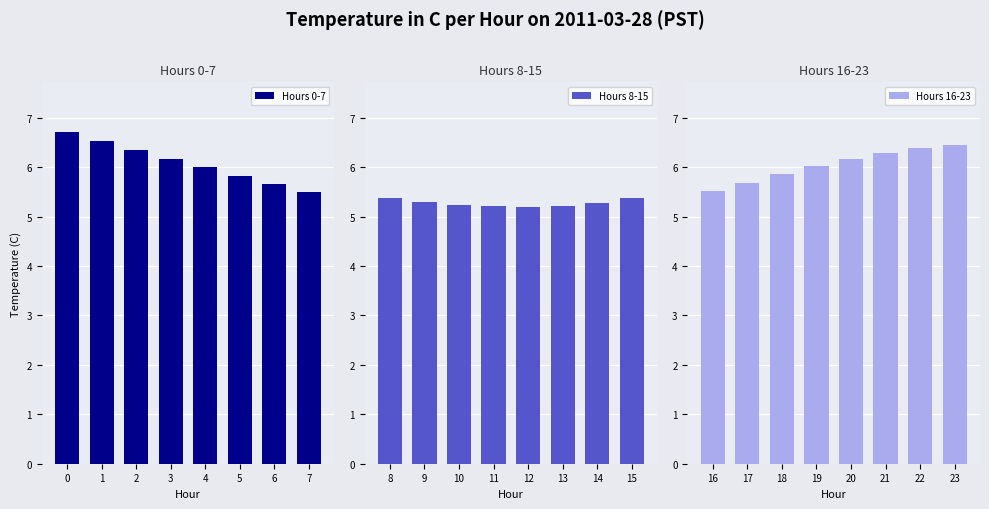

How many data points in Hours 16-23 are less than 6?

3